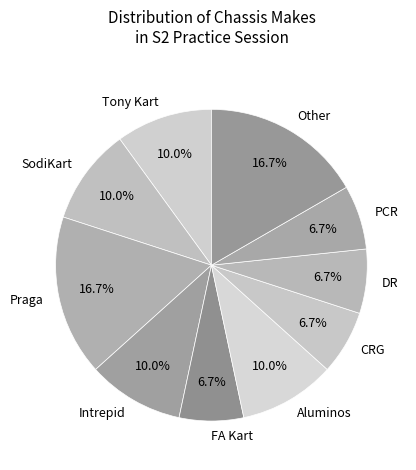

Which has a higher value, Tony Kart or FA Kart?

Tony Kart